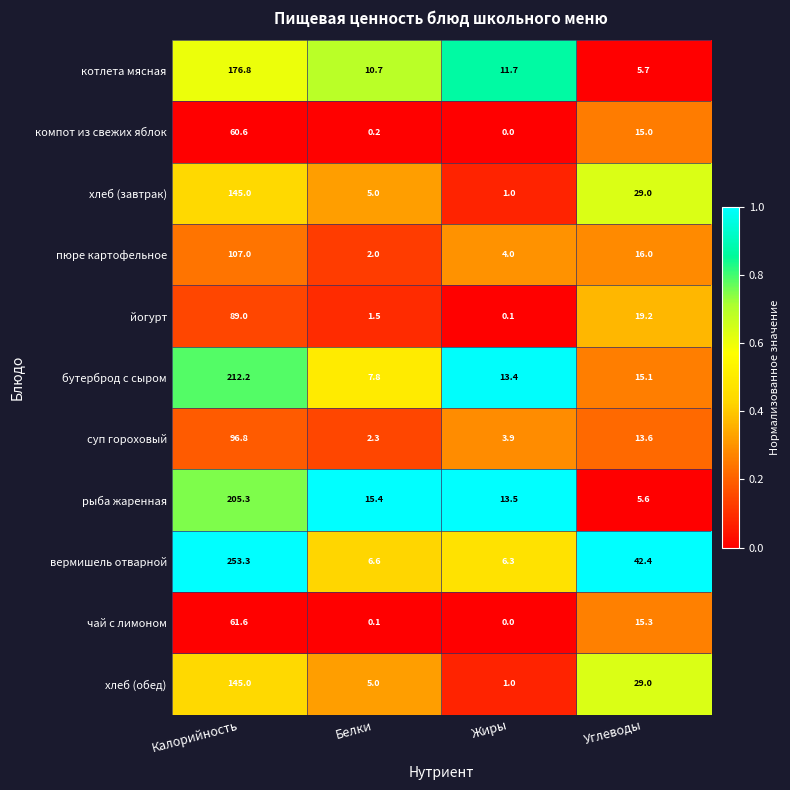

What is the difference between the highest and lowest values at Углеводы?

36.8